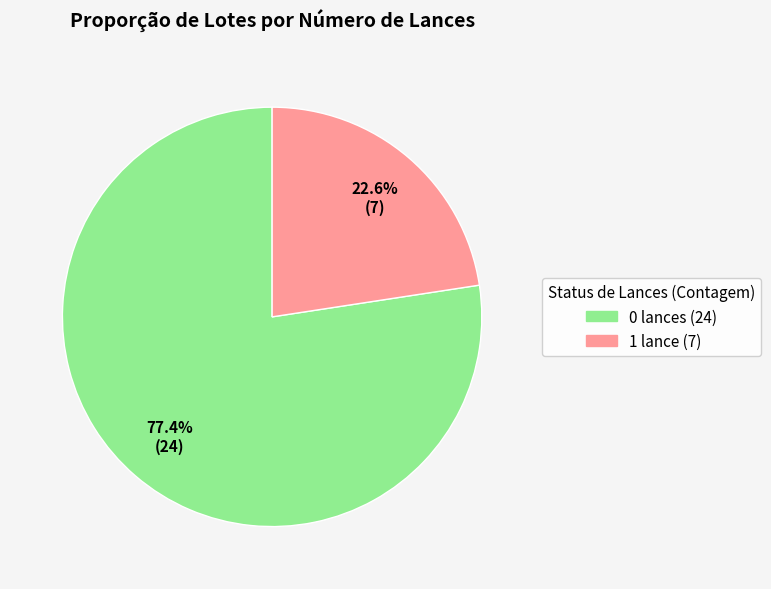

Is there any slice that represents more than half of the pie?

Yes